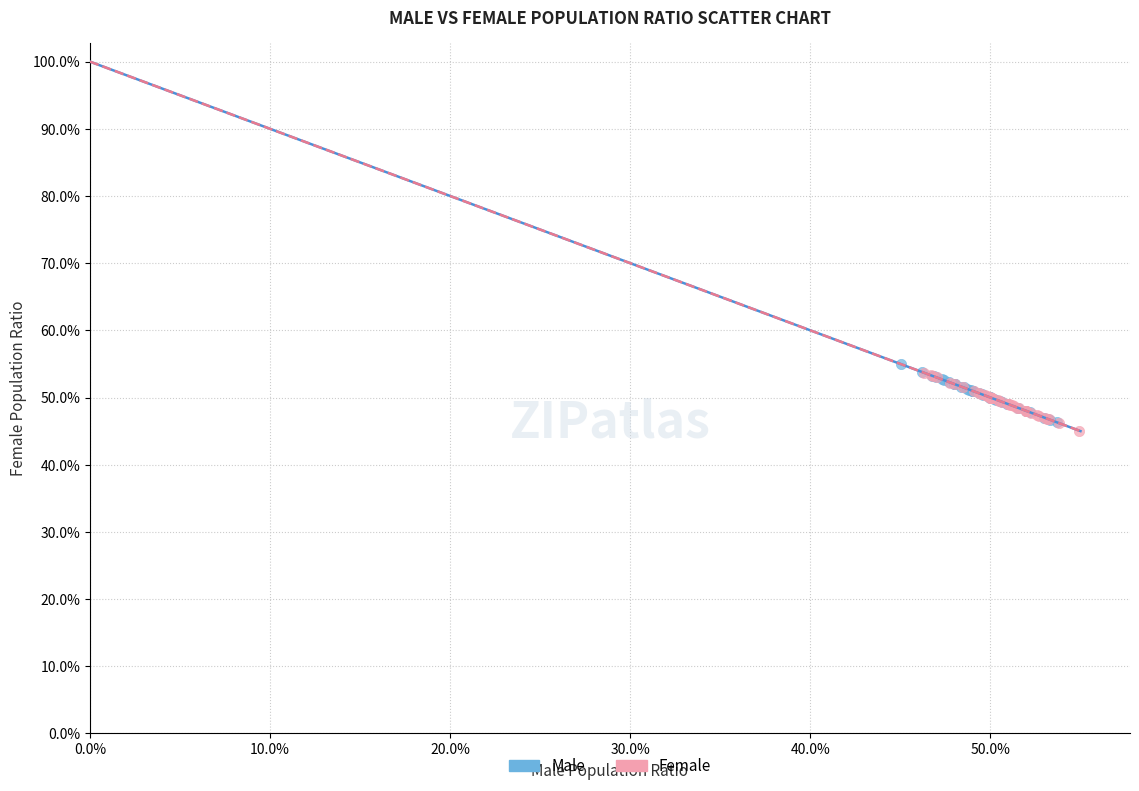

Which series contains the highest Y value?

Male